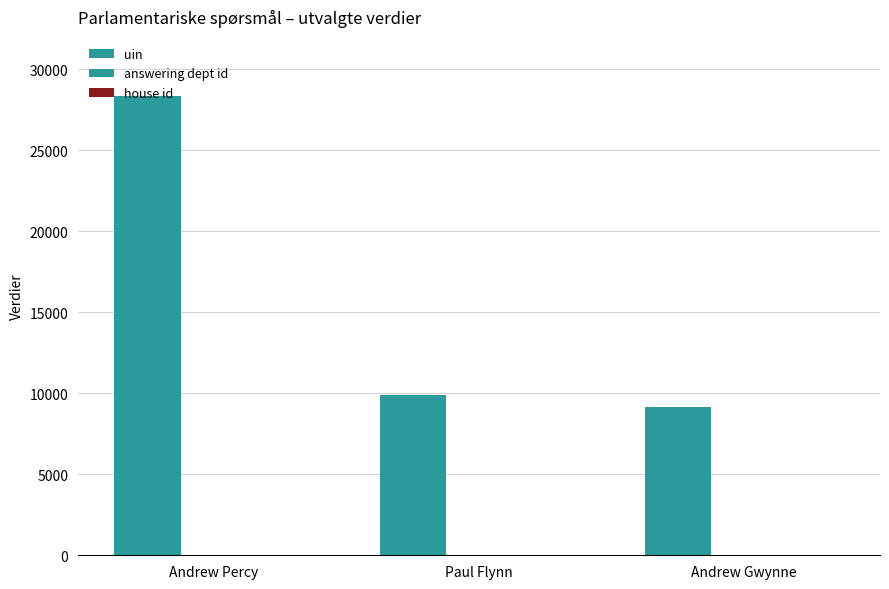

How many categories are shown in the chart?

3